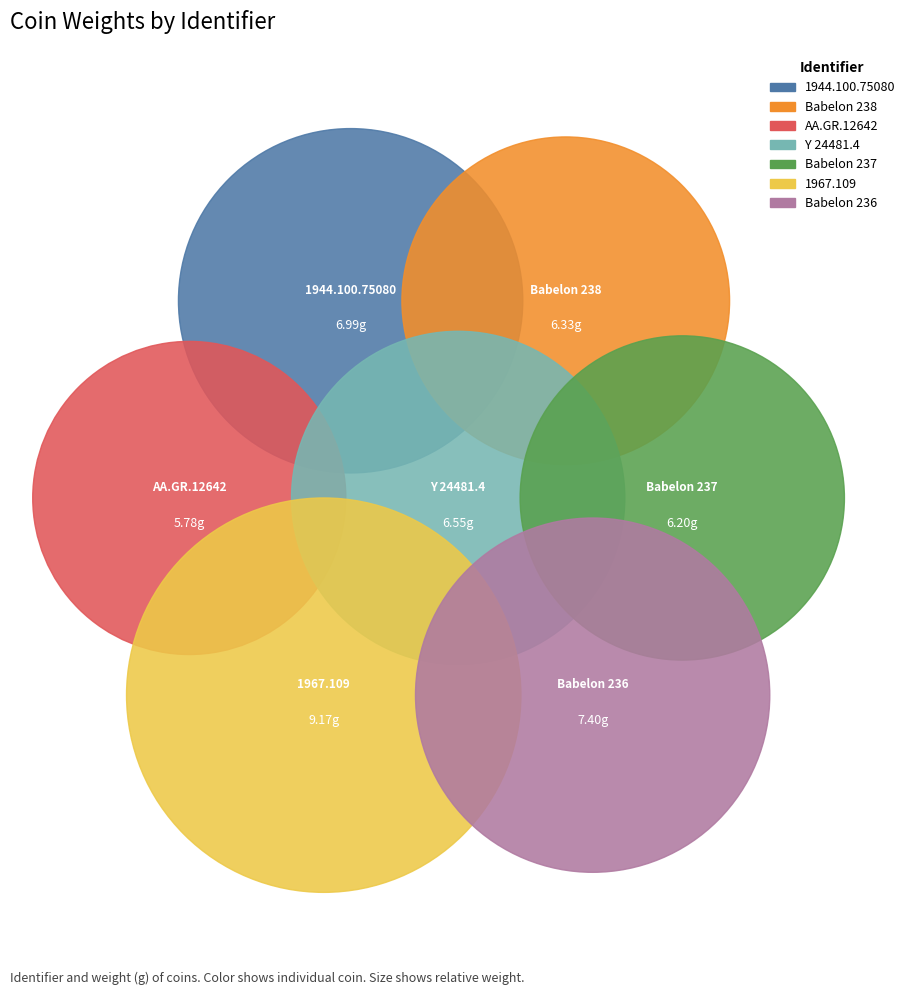

How many segments does this pie chart have?

7